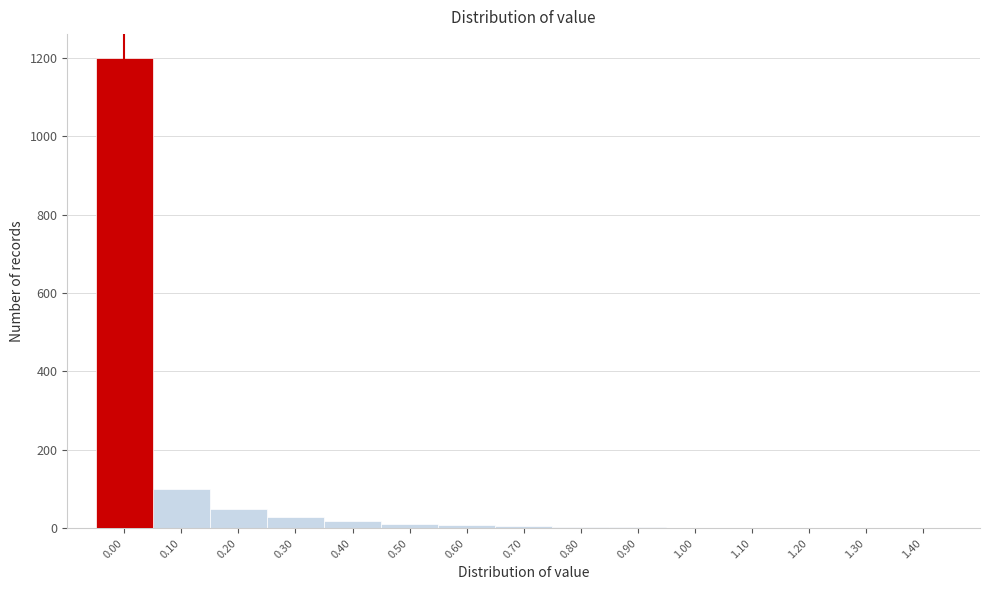

What is the maximum value shown in the chart?

1200